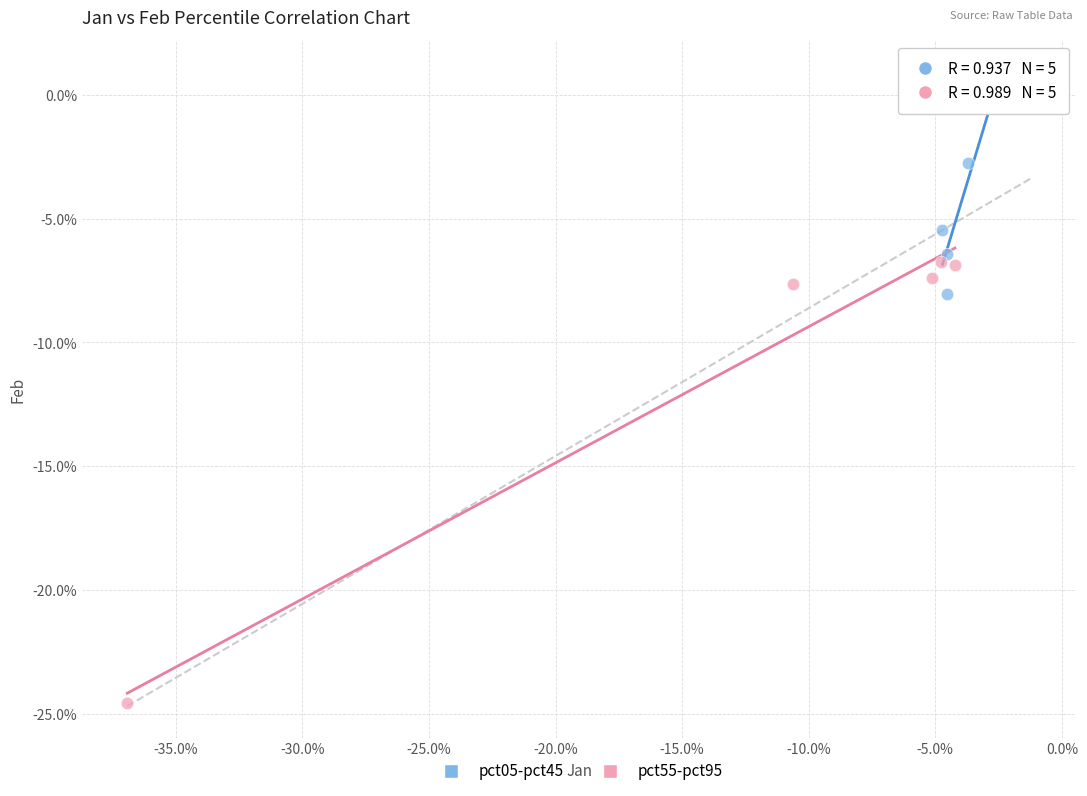

Which series has the widest spread of Y values?

pct55-pct95